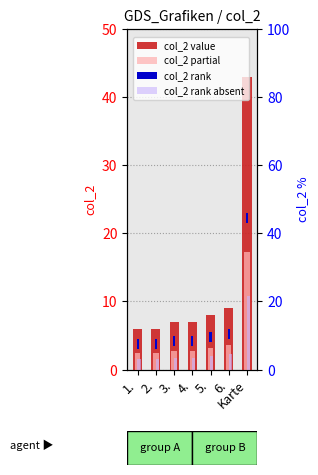

What is the label of the 5th bar from the right?

3.